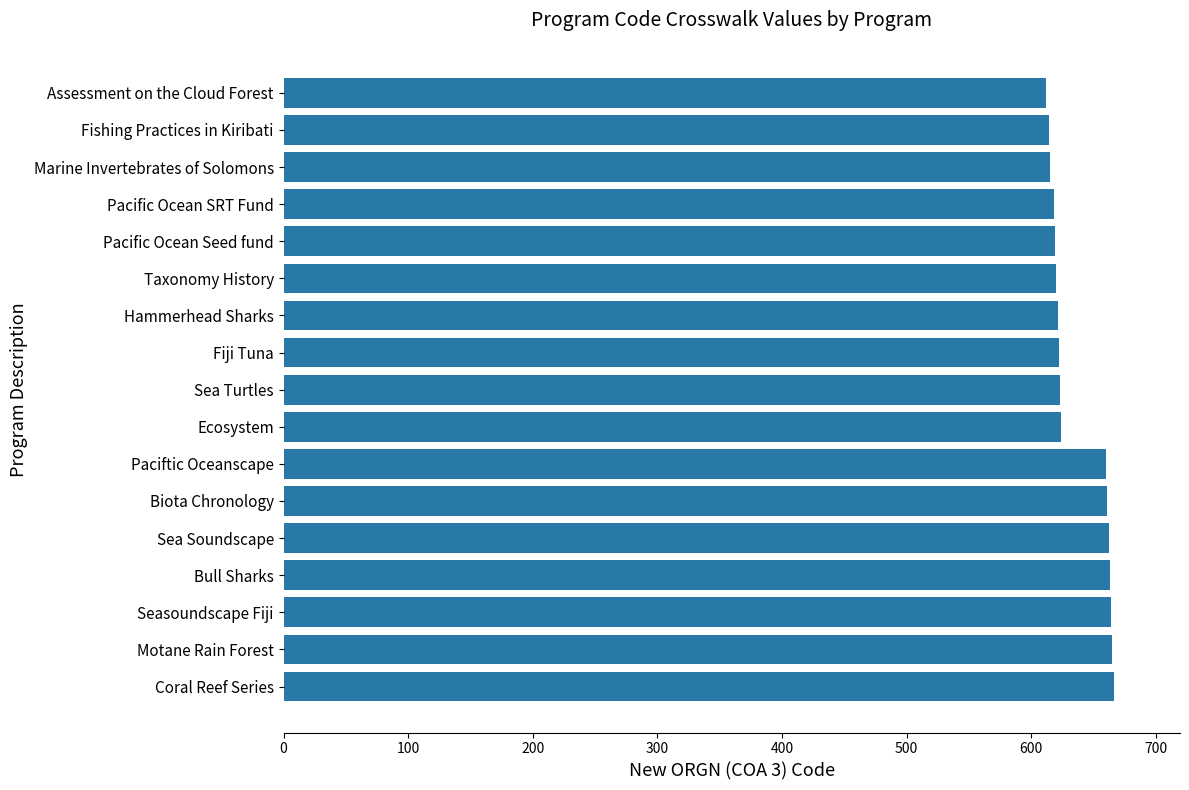

What is the ratio of the value at Sea Turtles to the value at Coral Reef Series?

0.9